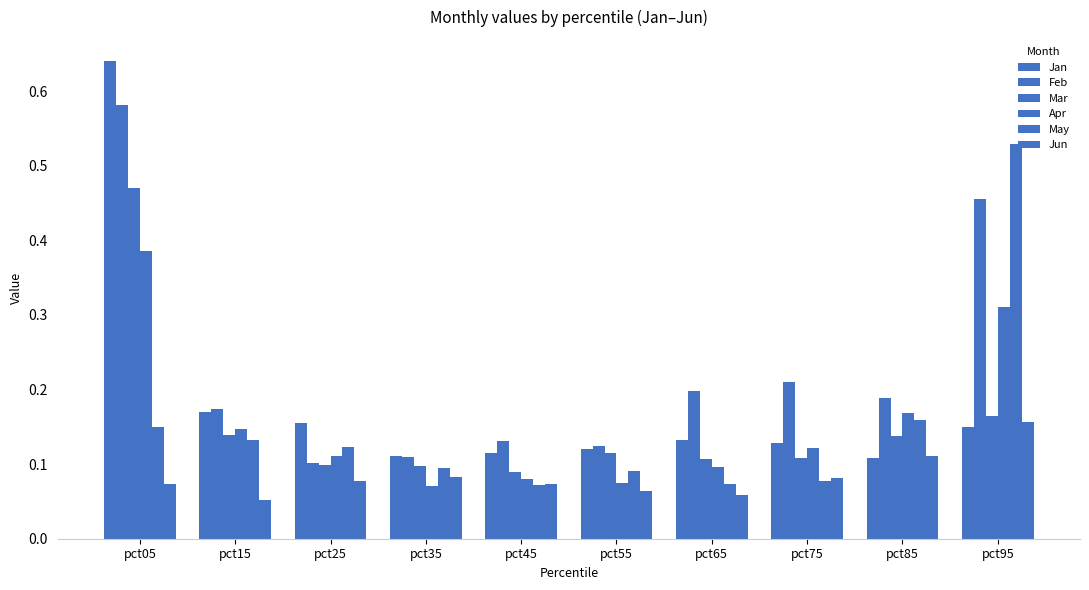

Which series has the largest total across all categories?

Feb